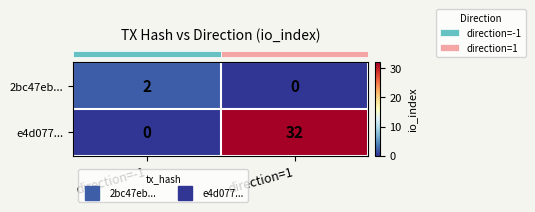

What is the average value of the e4d077... series?

16